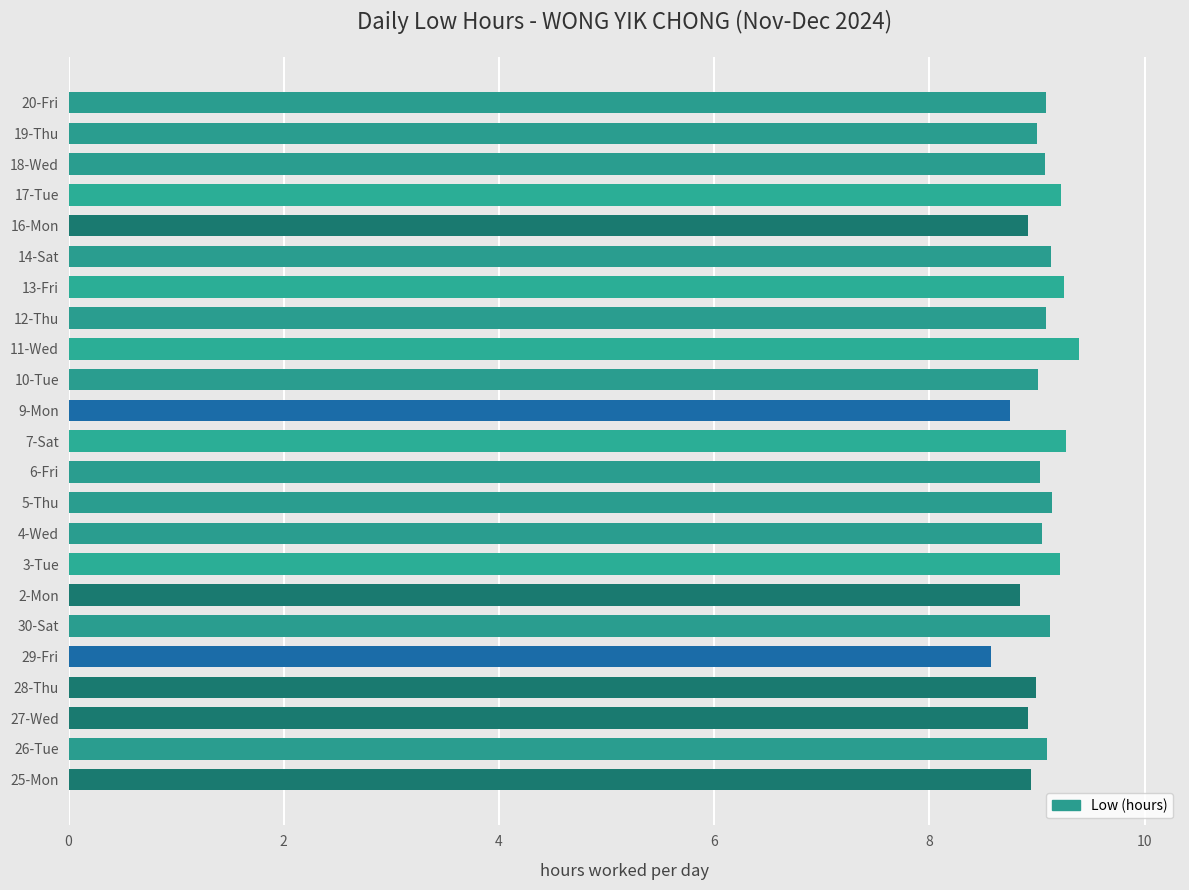

Where is the data nearest to the value 8?

29-Fri